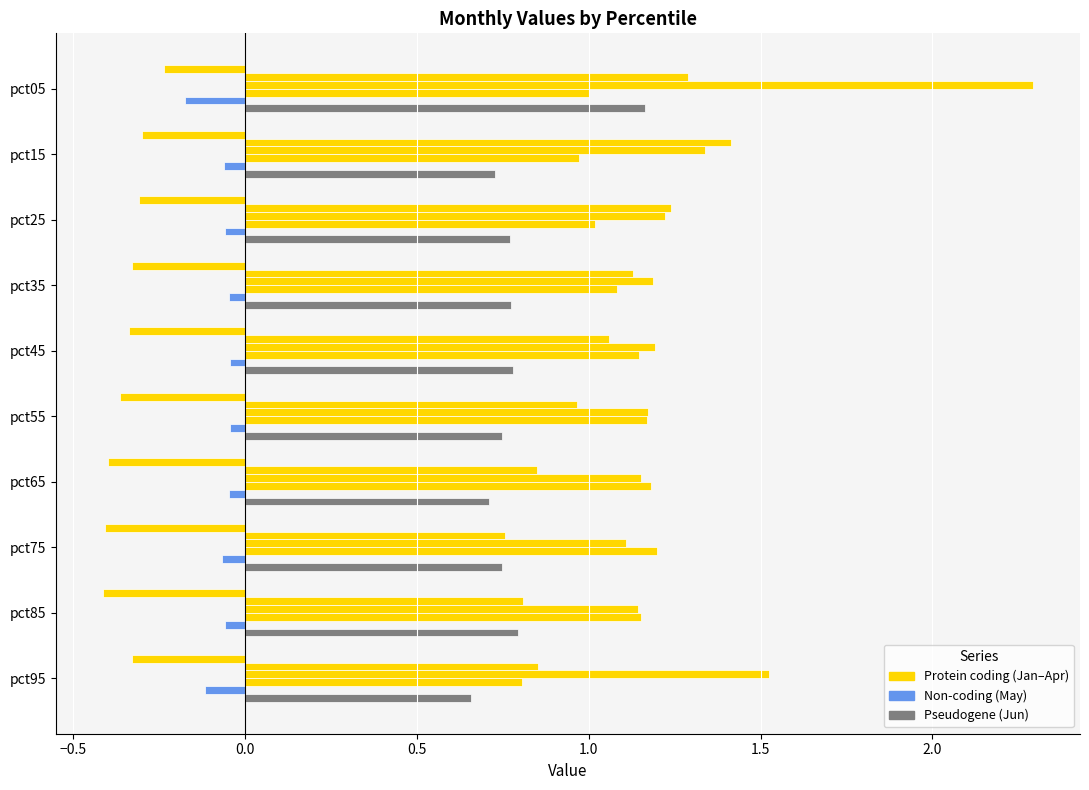

How many categories are shown in the chart?

10